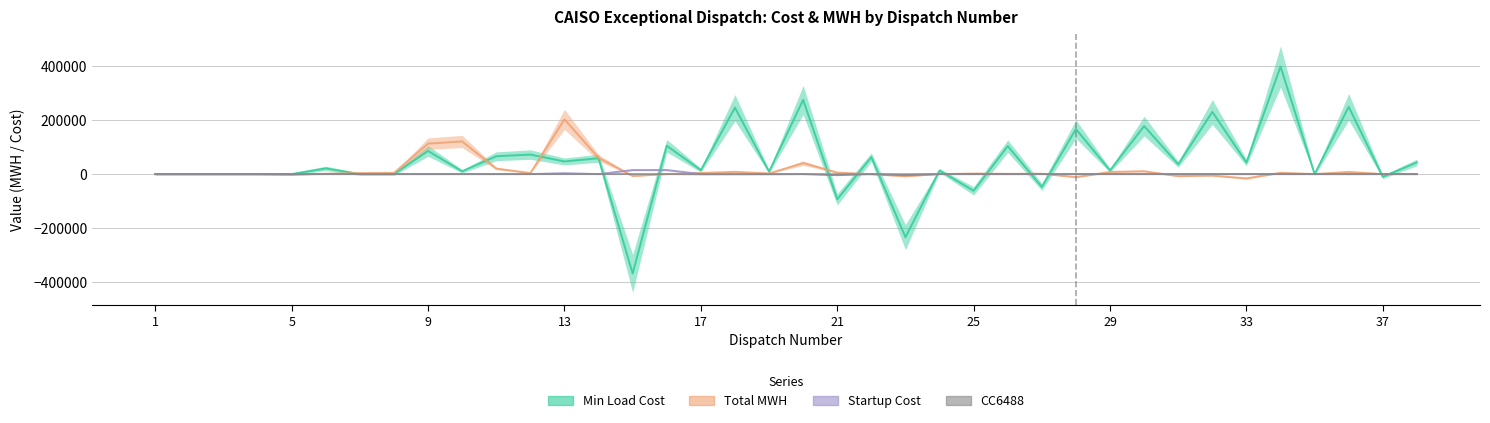

Does the chart have visible grid lines?

Yes